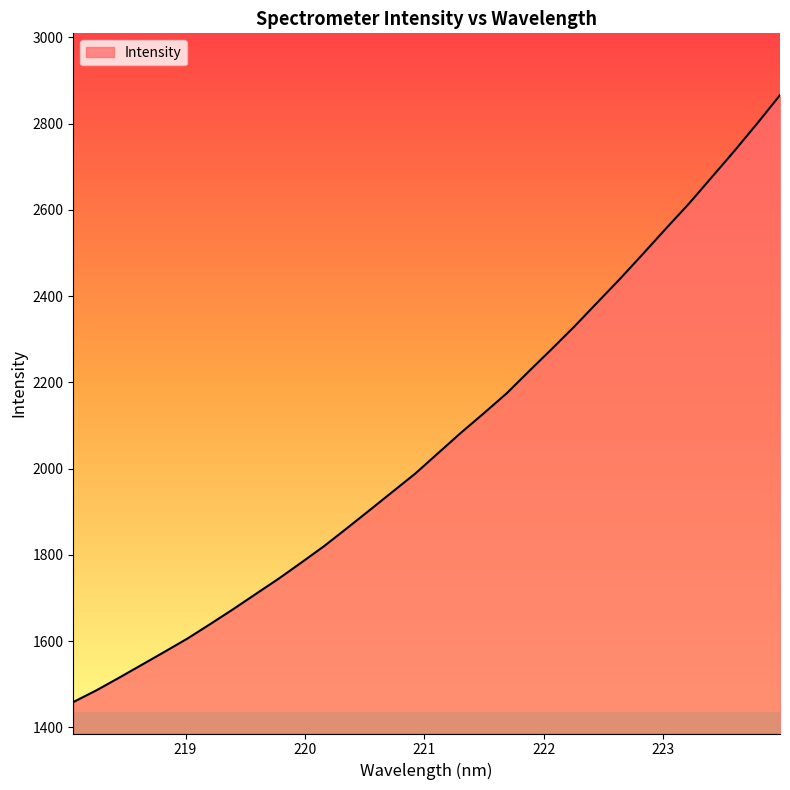

How many lines are shown in the chart?

1